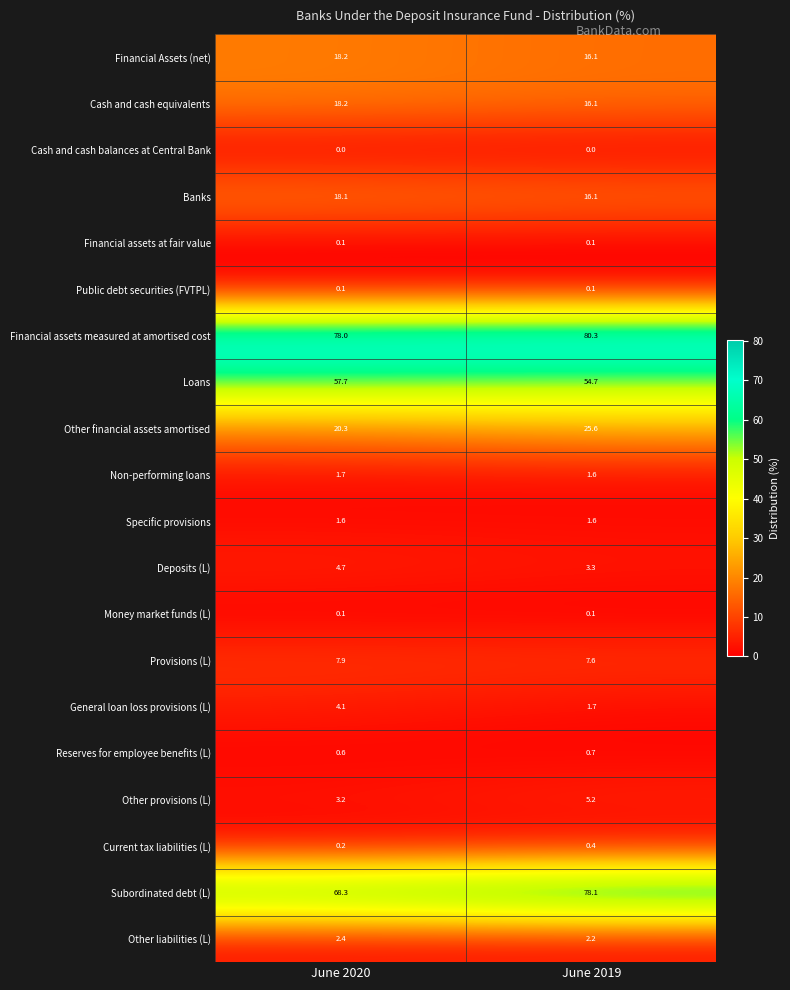

What is the spread (max minus min) of values at June 2020?

78.0